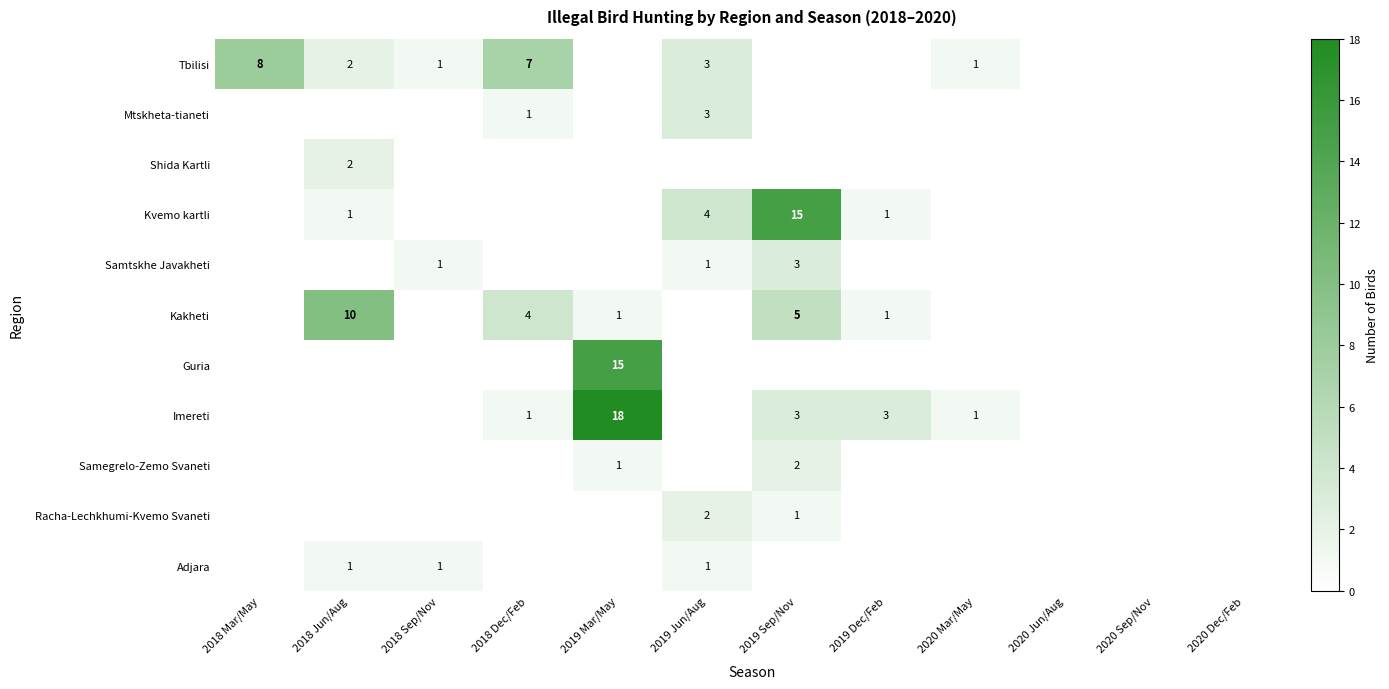

Rank the series by their maximum value, from lowest to highest.

Adjara, Shida Kartli, Samegrelo-Zemo Svaneti, Racha-Lechkhumi-Kvemo Svaneti, Mtskheta-tianeti, Samtskhe Javakheti, Tbilisi, Kakheti, Kvemo kartli, Guria, Imereti